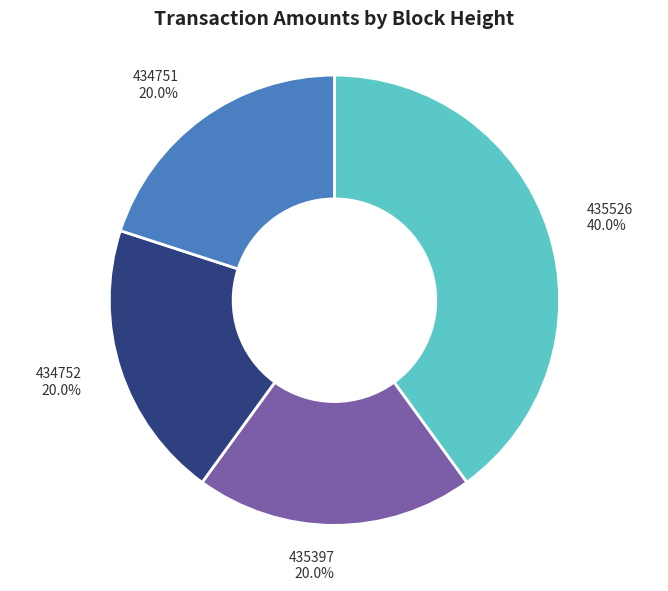

The 435526 slice represents 47% of the pie. True or false?

False